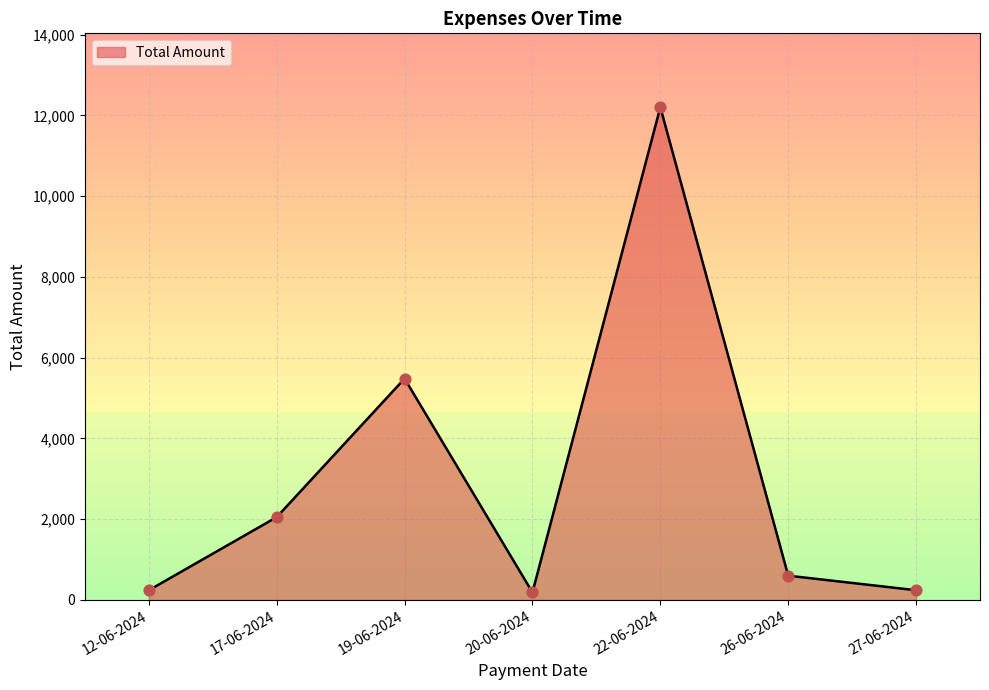

What is the change in value from 12-06-2024 to 17-06-2024?

+1810